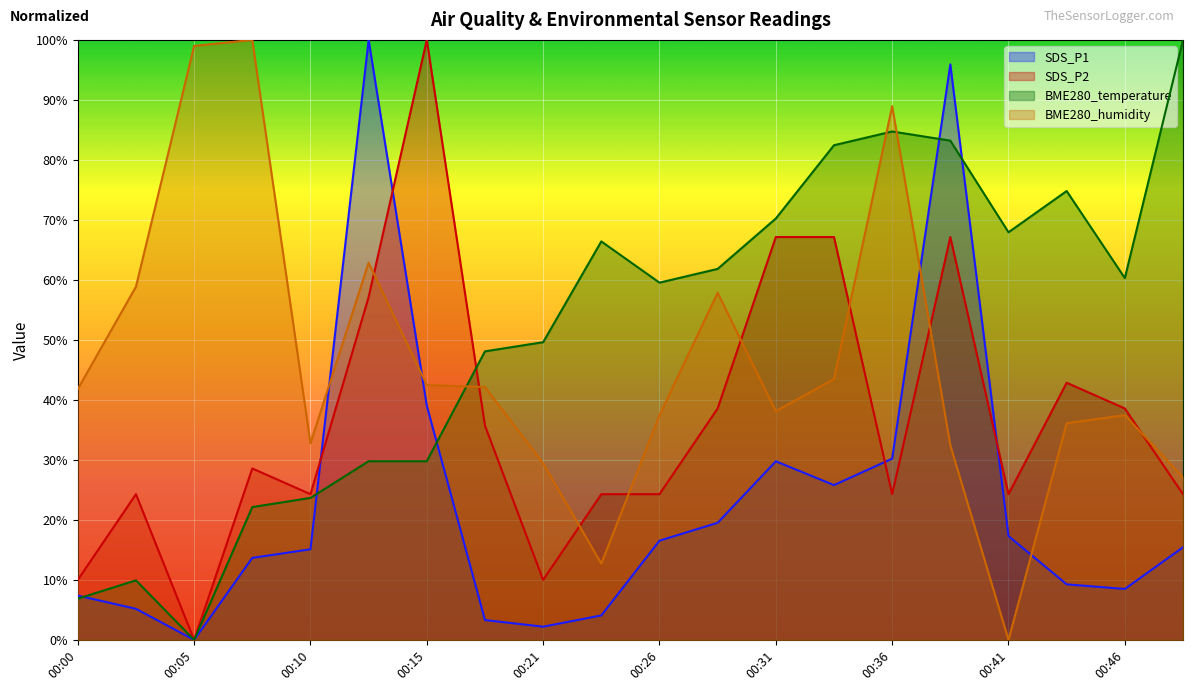

List the series in order of their overall mean, lowest first.

SDS_P1, SDS_P2, BME280_humidity, BME280_temperature